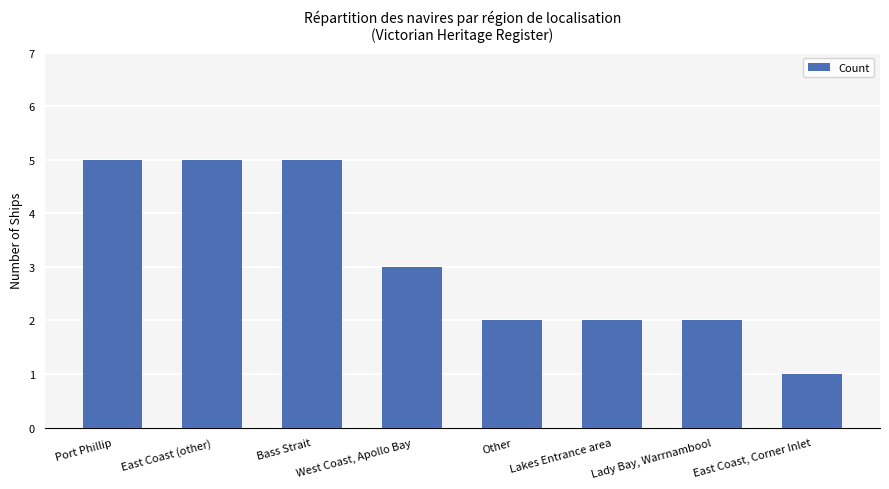

What is the difference between the maximum and minimum values?

4